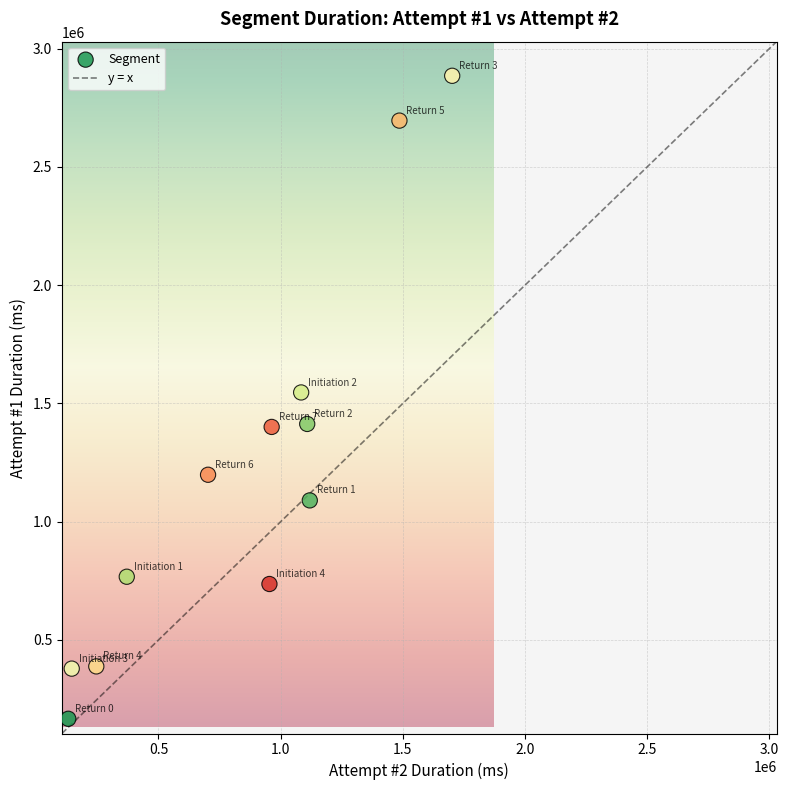

What is the average X value?

834304